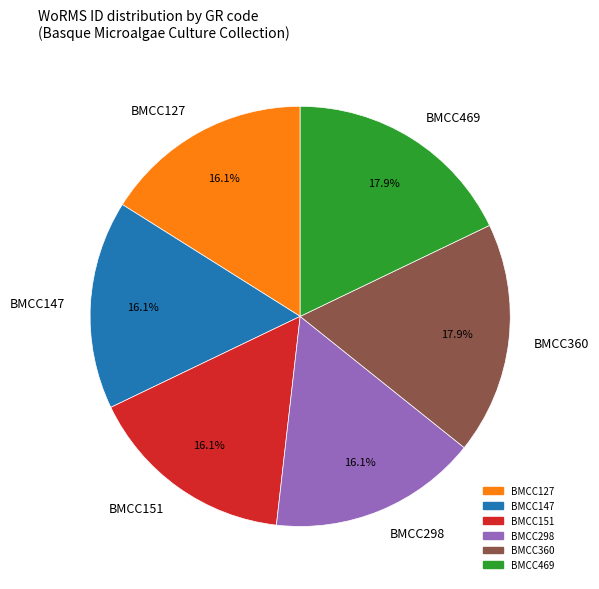

Which has a higher value, BMCC469 or BMCC147?

BMCC469